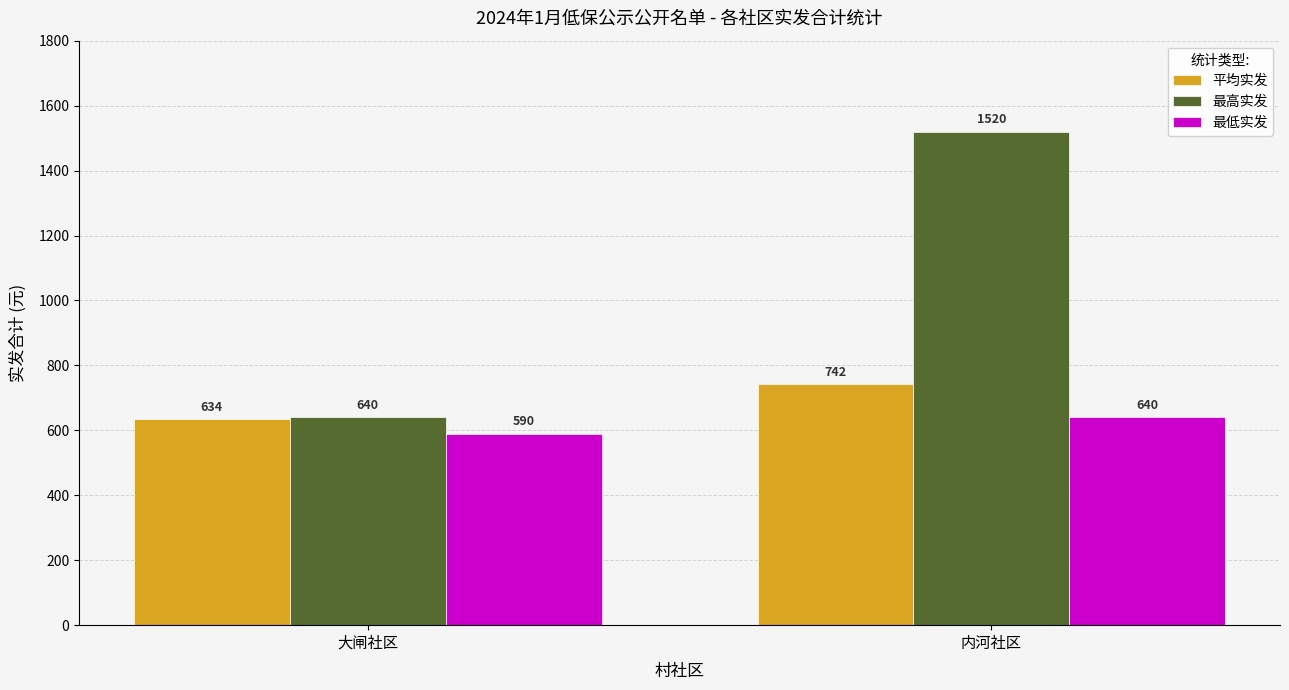

Which series has the largest range (max minus min)?

最高实发